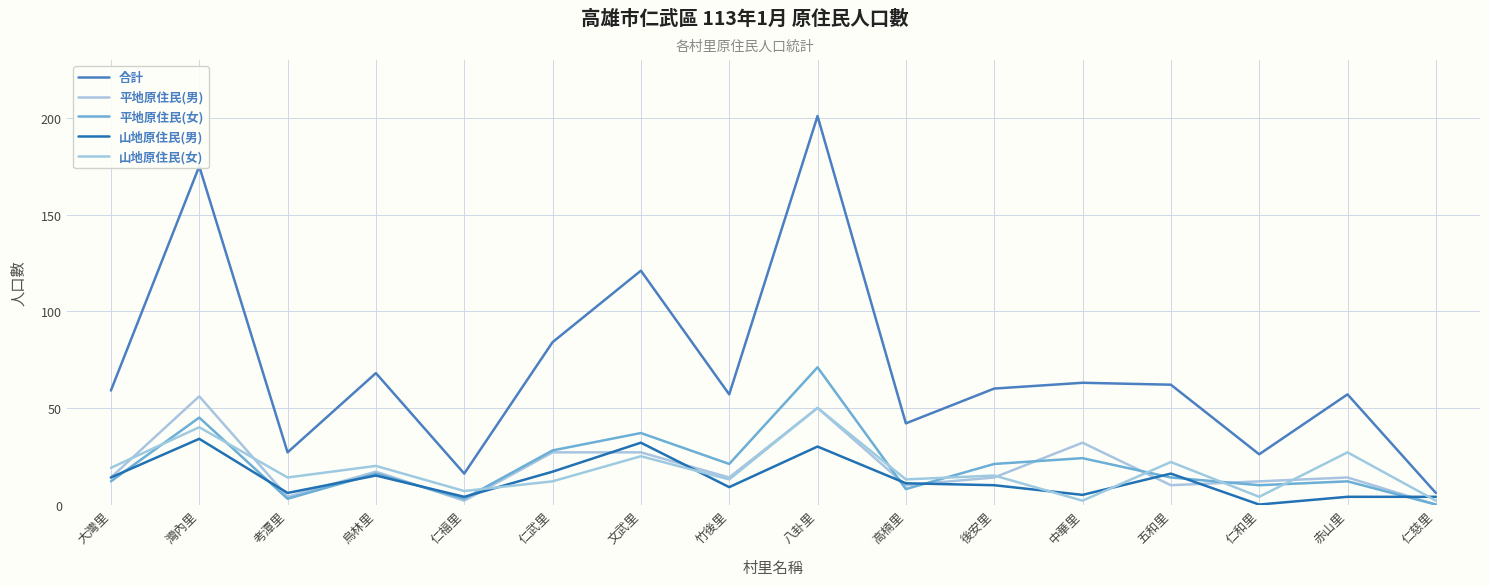

At which category is the sum across all series the highest?

八卦里